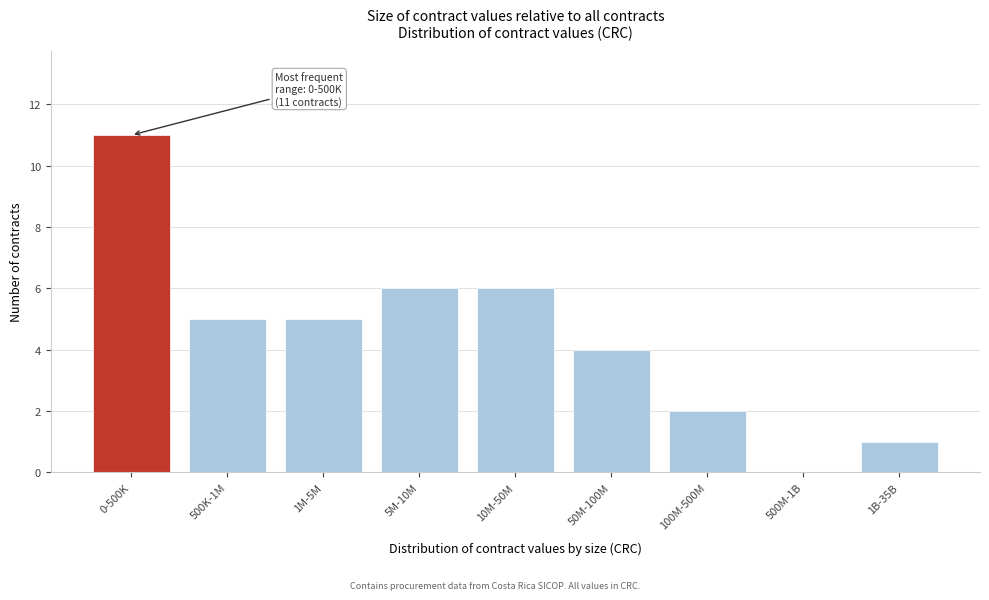

Reading left to right, extract all data points from this chart.

0-500K=11	500K-1M=5	1M-5M=5	5M-10M=6	10M-50M=6	50M-100M=4	100M-500M=2	500M-1B=0	1B-35B=1